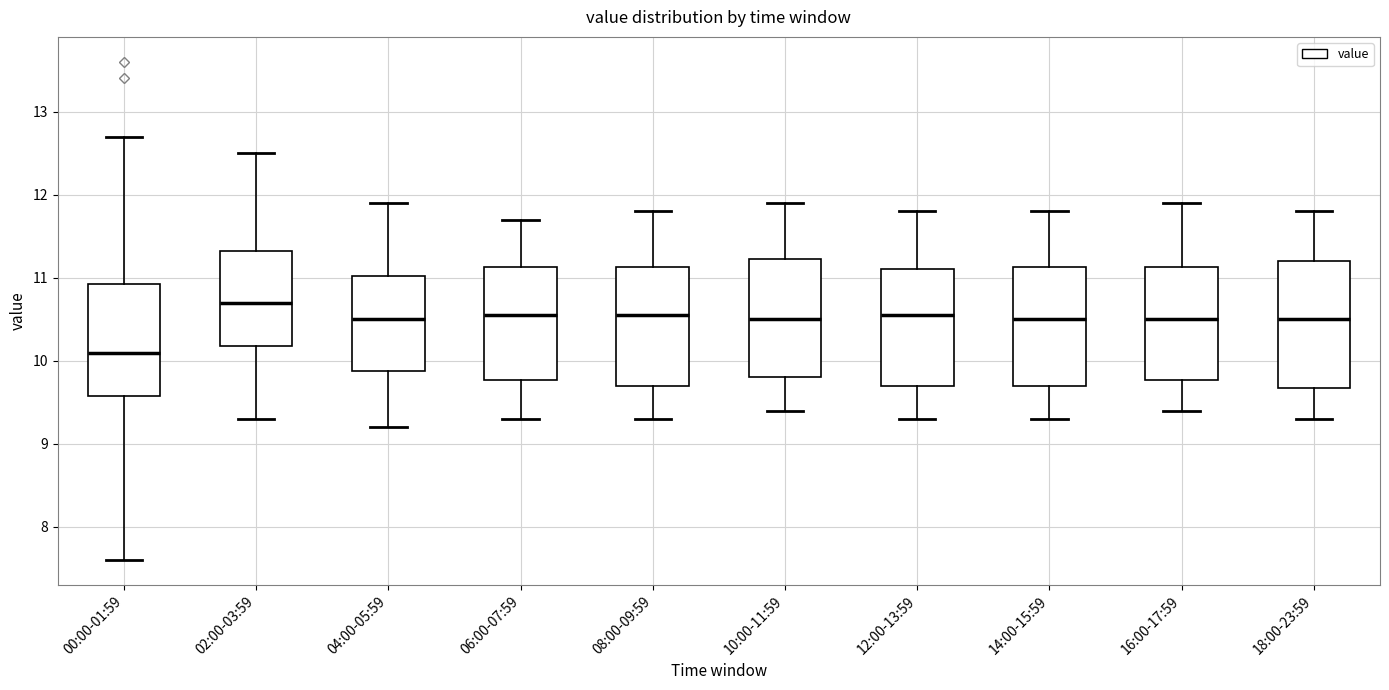

Reading left to right, transcribe this box plot: for each box, give where its median line is, the range the box spans, and where its two whiskers end, as read against the y-axis. The values are not printed on the chart, so give them approximately, as read against the axis.

00:00-01:59: median 10.1, box 9.6 to 10.9, whiskers 7.6 to 12.7
02:00-03:59: median 10.7, box 10.2 to 11.3, whiskers 9.3 to 12.5
04:00-05:59: median 10.5, box 9.9 to 11.0, whiskers 9.2 to 11.9
06:00-07:59: median 10.6, box 9.8 to 11.1, whiskers 9.3 to 11.7
08:00-09:59: median 10.6, box 9.7 to 11.1, whiskers 9.3 to 11.8
10:00-11:59: median 10.5, box 9.8 to 11.2, whiskers 9.4 to 11.9
12:00-13:59: median 10.6, box 9.7 to 11.1, whiskers 9.3 to 11.8
14:00-15:59: median 10.5, box 9.7 to 11.1, whiskers 9.3 to 11.8
16:00-17:59: median 10.5, box 9.8 to 11.1, whiskers 9.4 to 11.9
18:00-23:59: median 10.5, box 9.7 to 11.2, whiskers 9.3 to 11.8